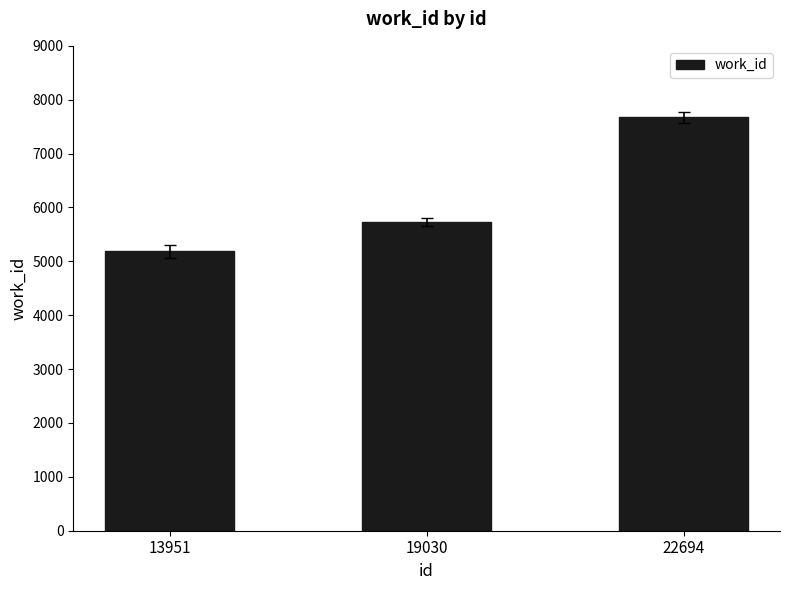

At which category does the chart reach its minimum across all series?

13951